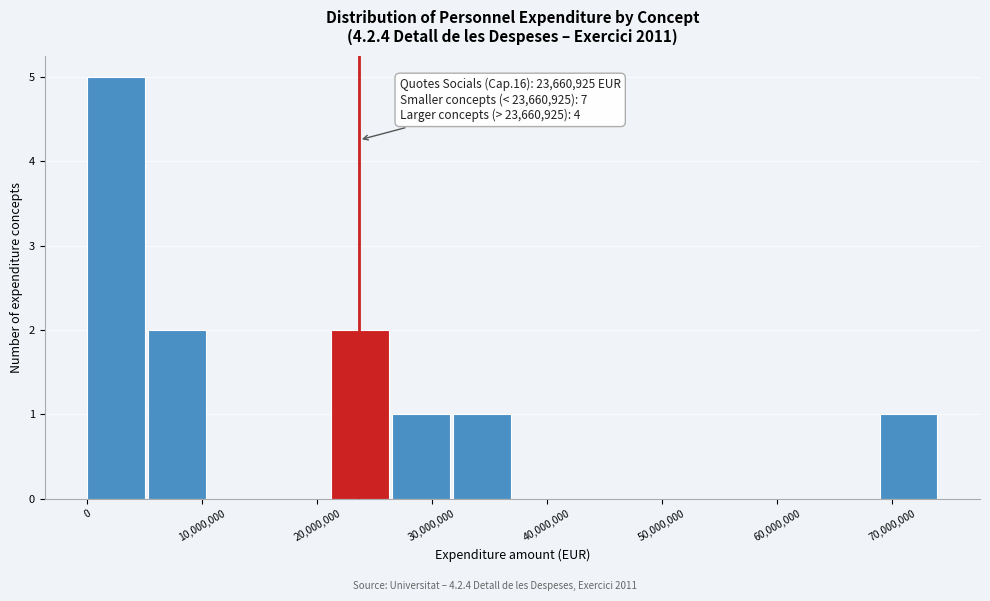

Which range on the x-axis has the tallest bar?

0 to 5000000